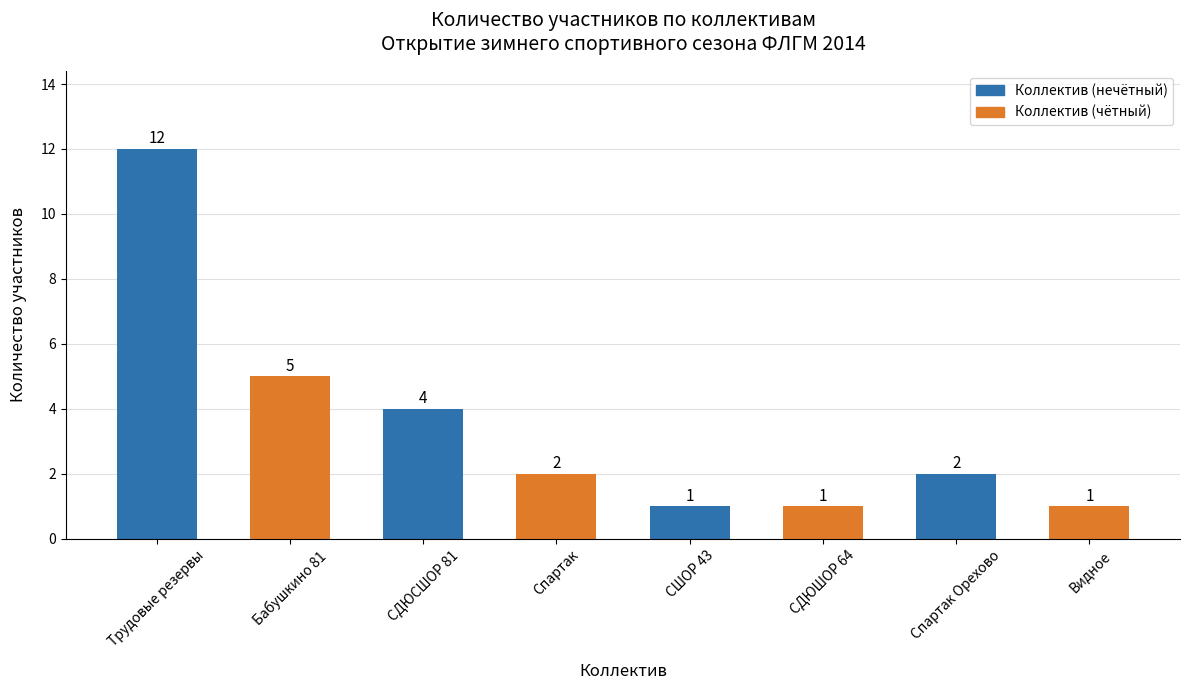

The chart shows a value of 2 at Видное. True or false?

False